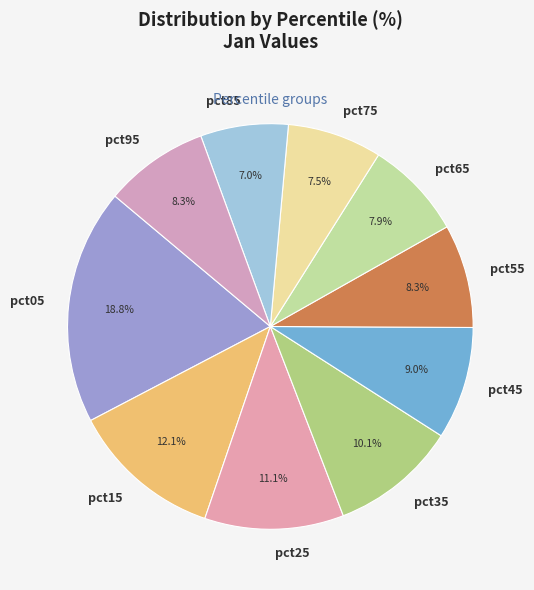

To the nearest percent, what portion does pct55 represent?

8%